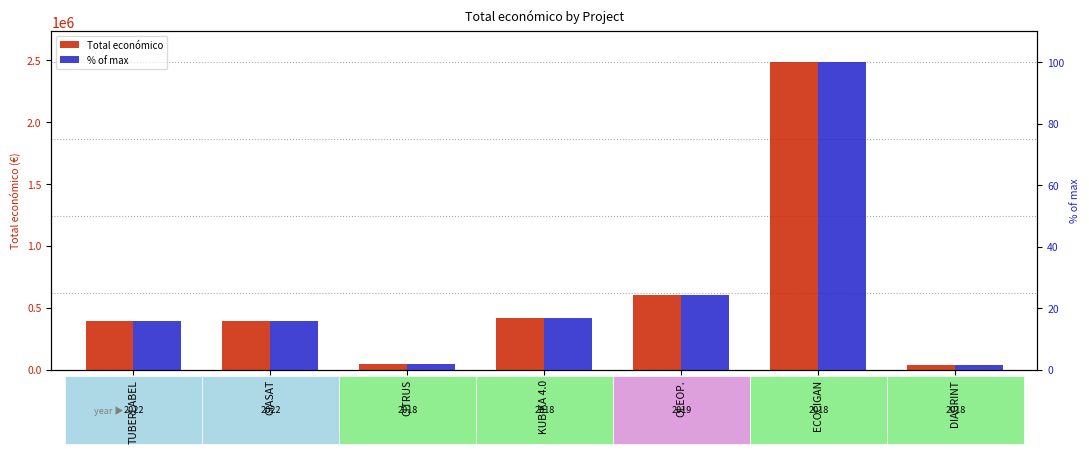

Rank the categories by % of max value from lowest to highest.

DIAGRINT, CITRUS, TUBERLABEL, GIASAT, KUBIKA 4.0, OLEOP., ECOCIGAN